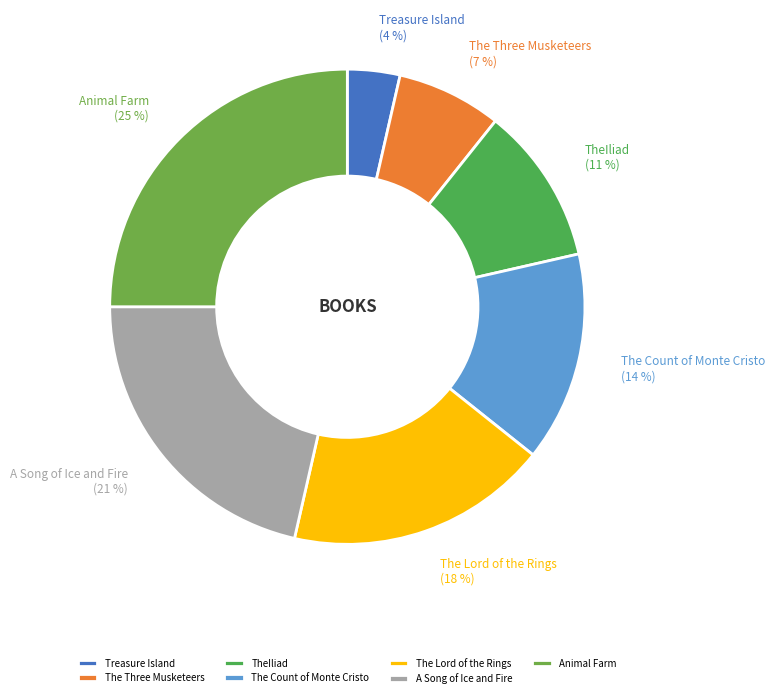

Is the sum of Animal Farm and TheIliad greater than half?

No